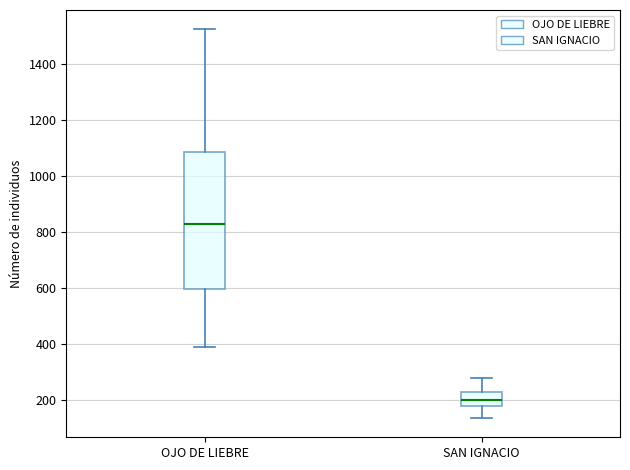

Where does the upper whisker of the box for OJO DE LIEBRE end on the y-axis? The values are not printed on the chart, so give them approximately, as read against the axis.

1520